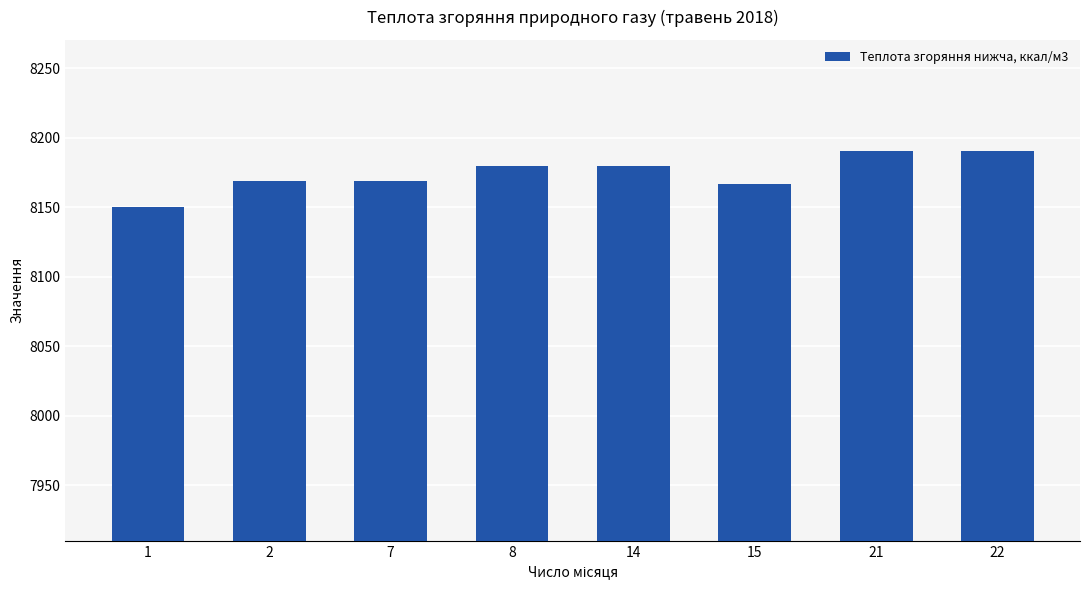

At which label does the data first exceed 8179?

8